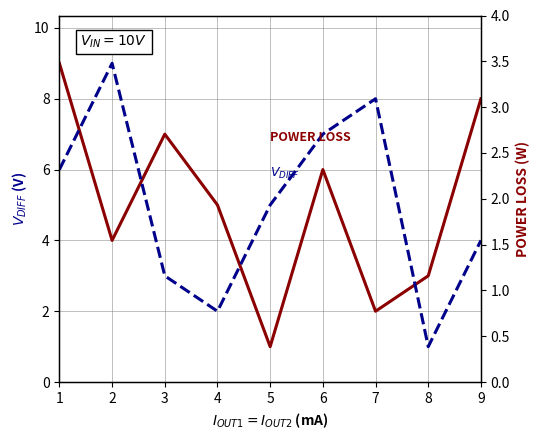

The V_DIFF series shows 2 at 8. True or false?

False